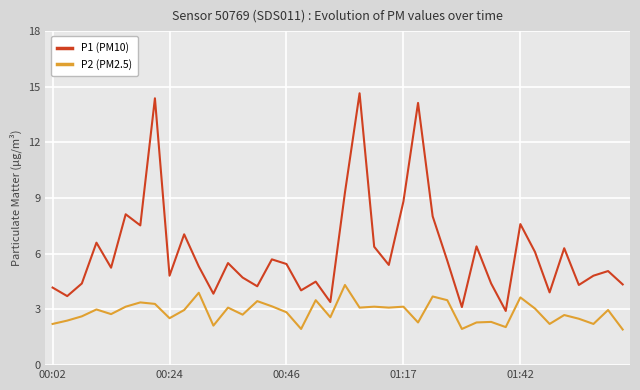

Which series has the largest range (max minus min)?

P1 (PM10)